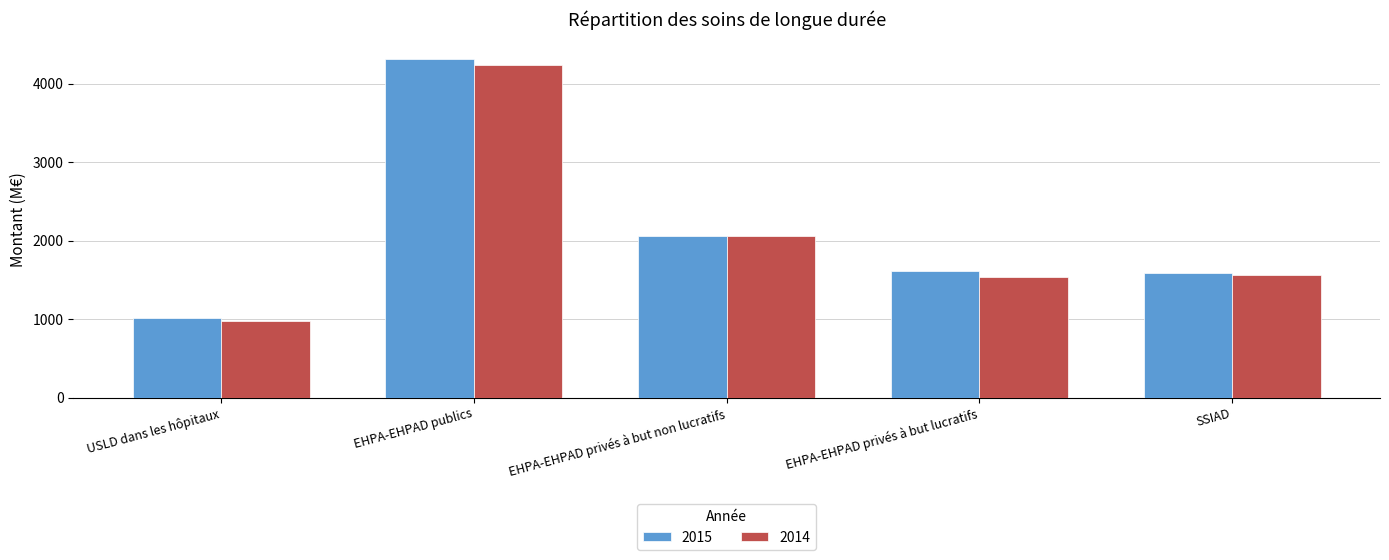

Rank the series by their average value, from lowest to highest.

2014, 2015